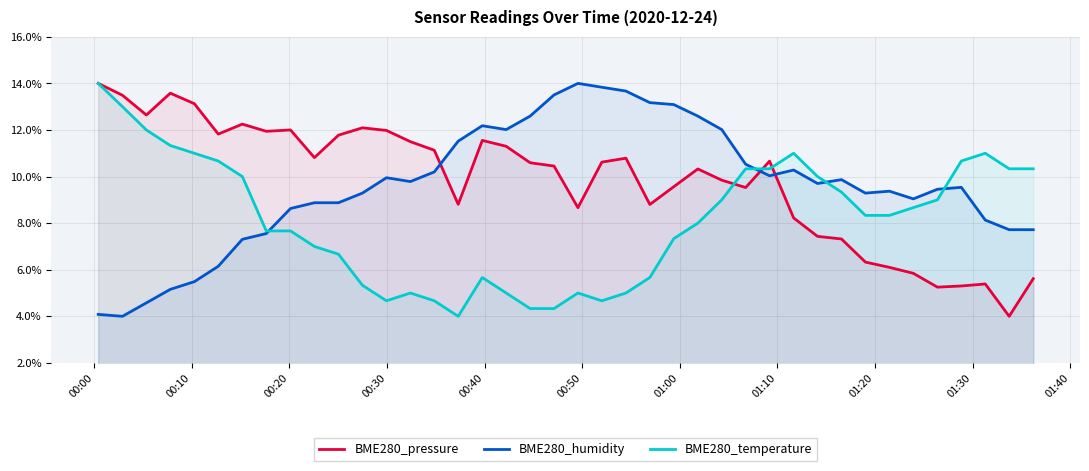

How many interior local peaks does the BME280_pressure series have?

9